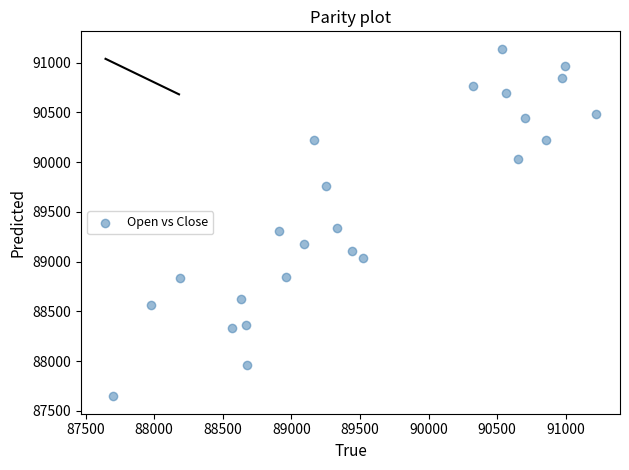

What is the range of X values (max minus min)?

3518